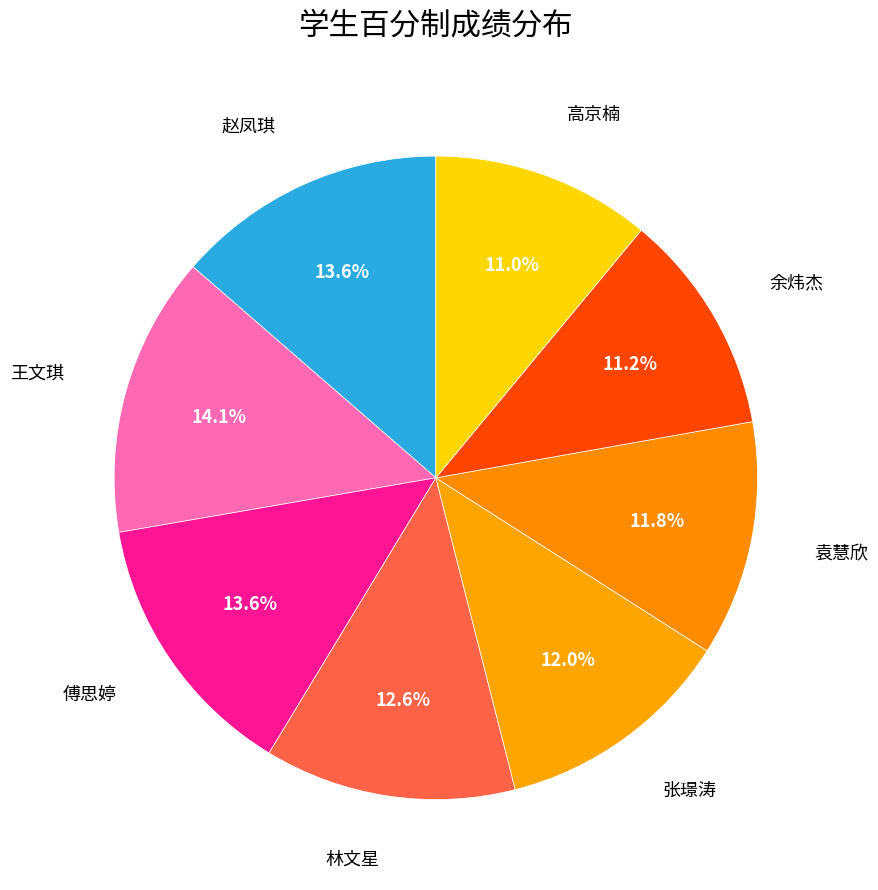

What percentage is NOT represented by 余炜杰?

88.8%